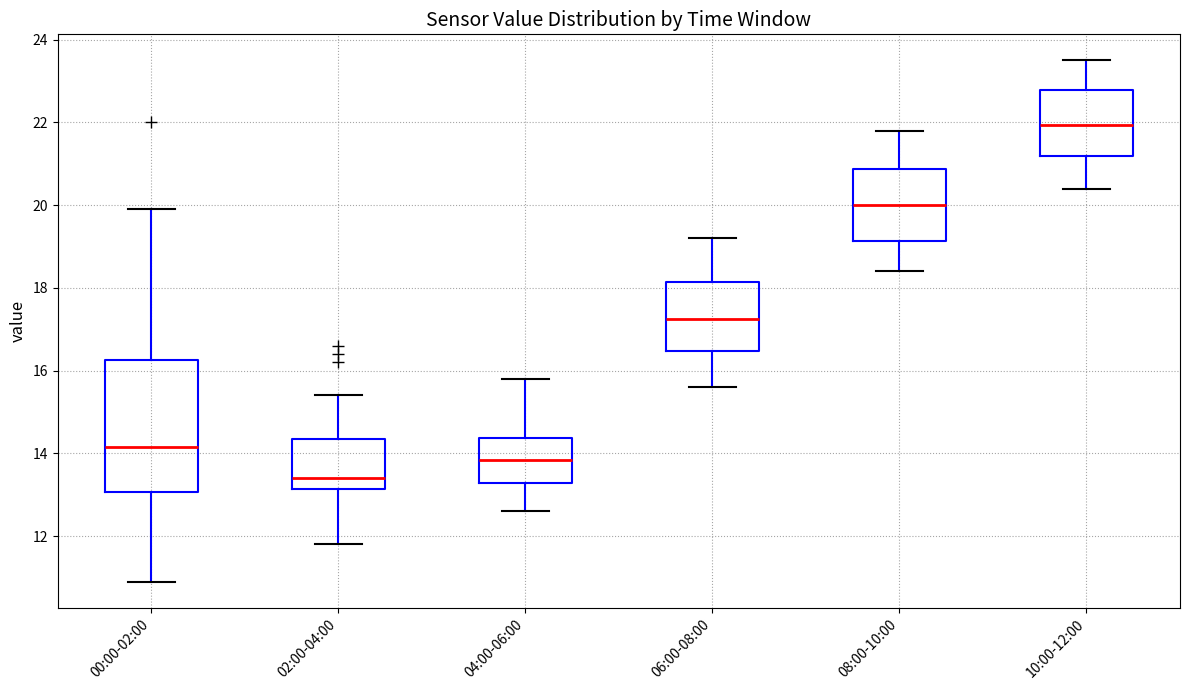

Which box is the tallest, from its lower edge to its upper edge?

00:00-02:00